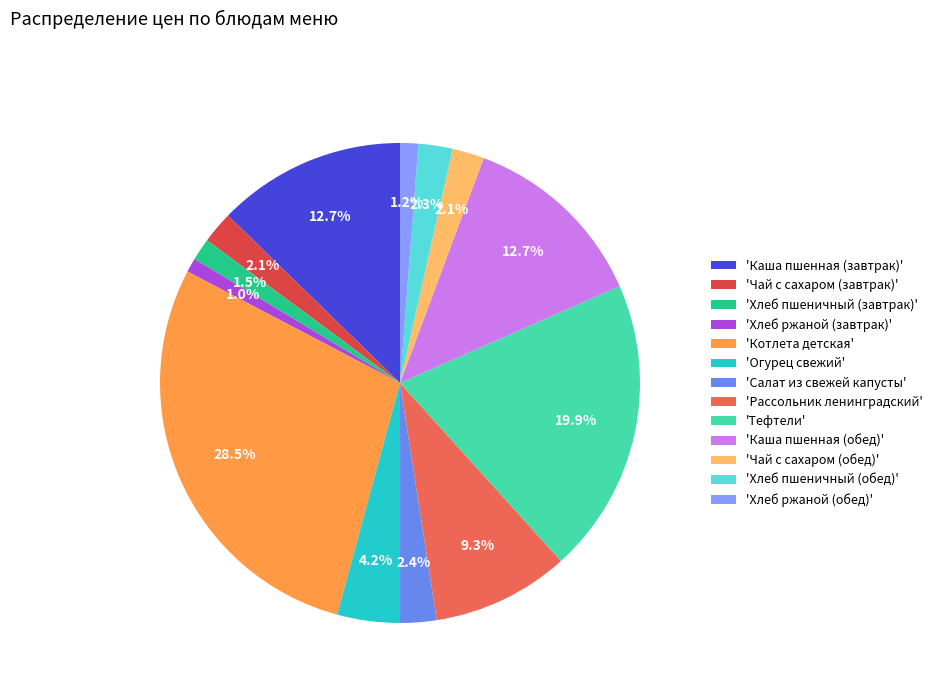

What portion of the pie excludes 'Каша пшенная (завтрак)'?

87.3%